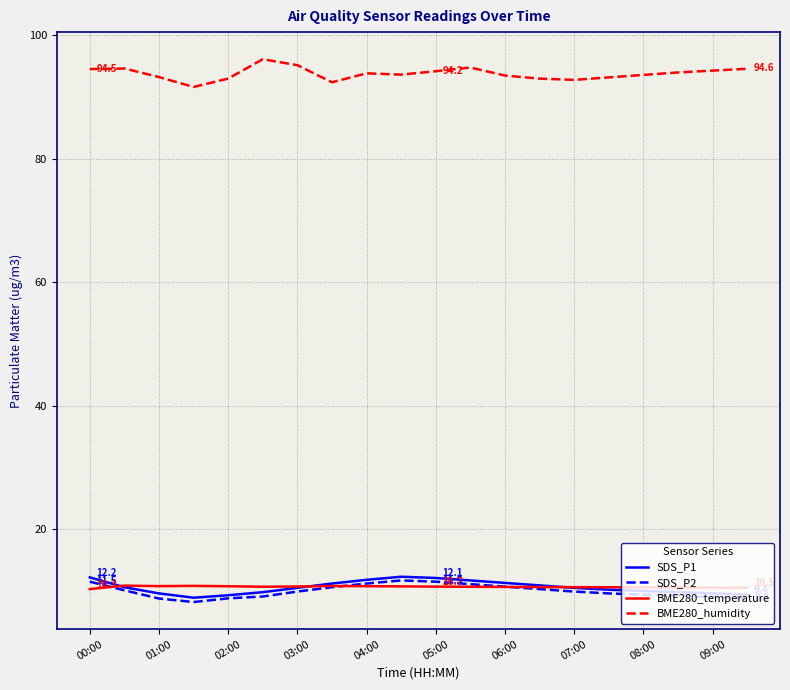

Which series has the largest total across all categories?

BME280_humidity